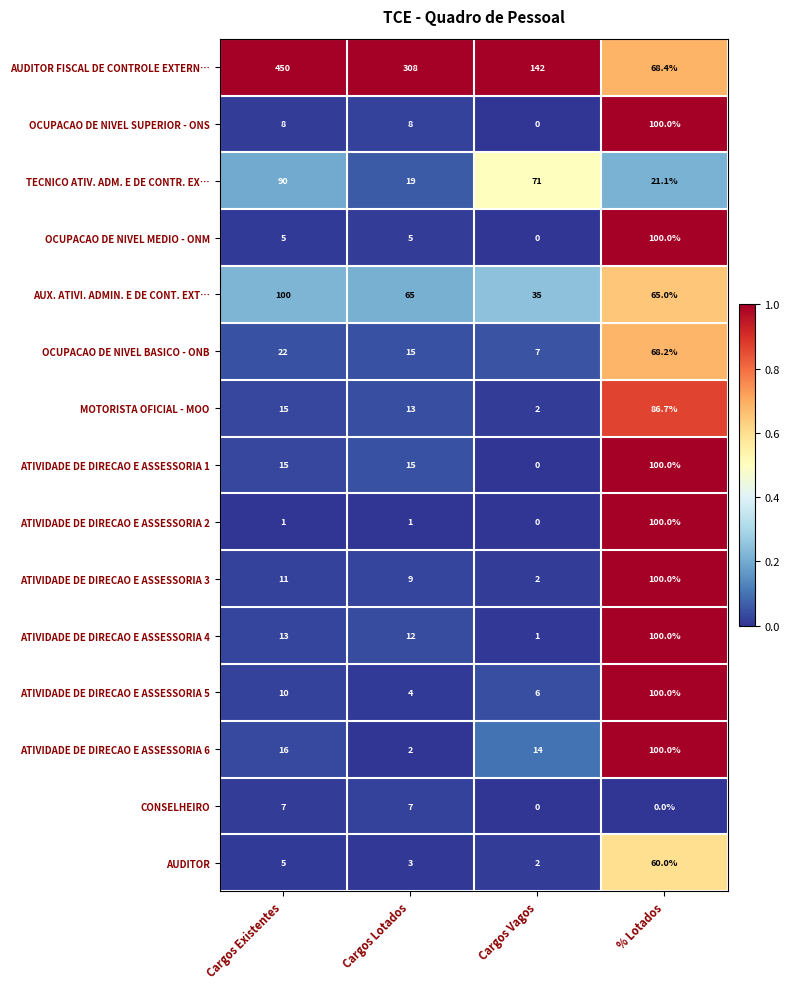

Is the value of CONSELHEIRO at % Lotados greater than the value of OCUPACAO DE NIVEL SUPERIOR - ONS at % Lotados?

No